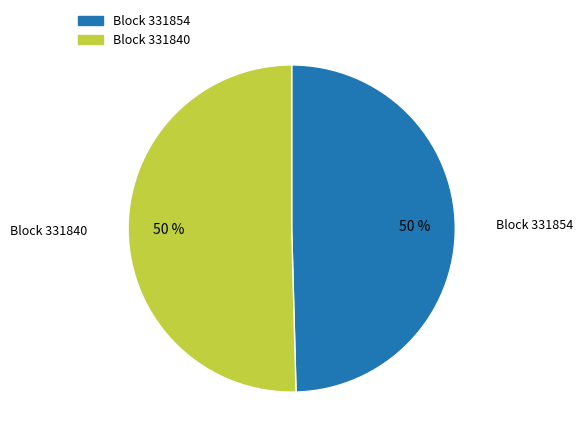

To the nearest percent, what is the average slice percentage?

50%